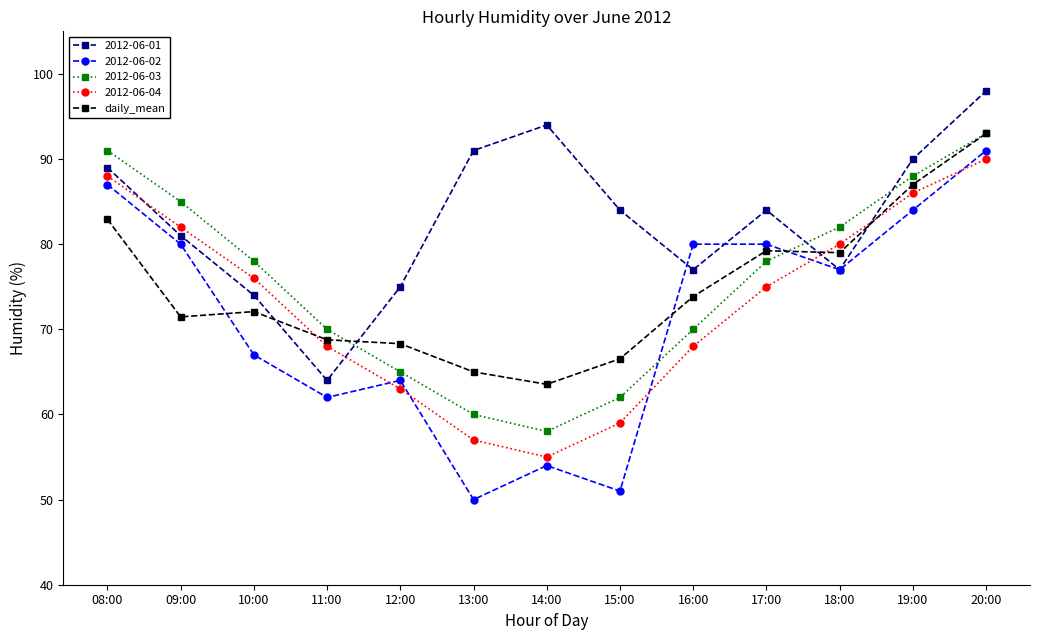

Which series changed the most between 12:00 and 14:00?

2012-06-01